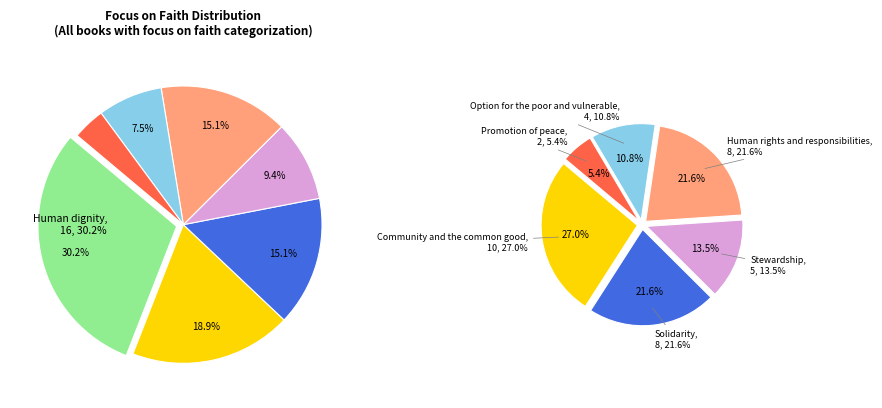

Which slice is the largest?

Human dignity